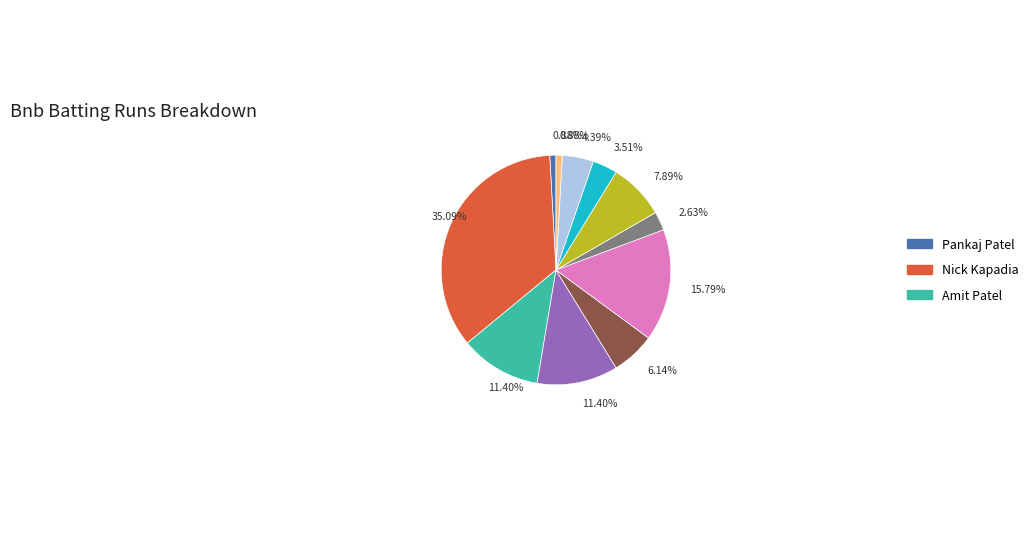

Is there a majority slice in this chart?

No